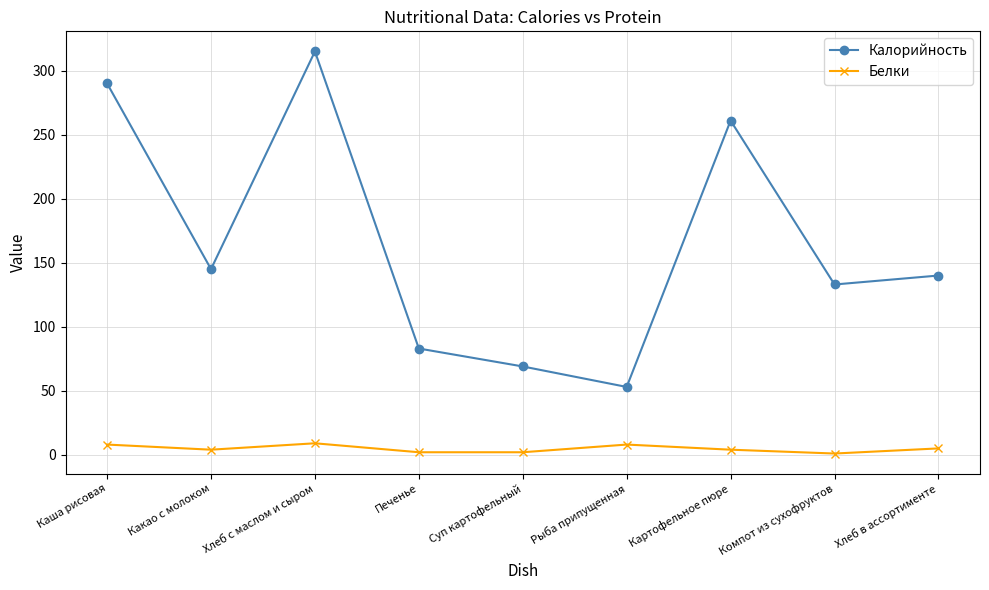

What is the minimum value for Калорийность?

53